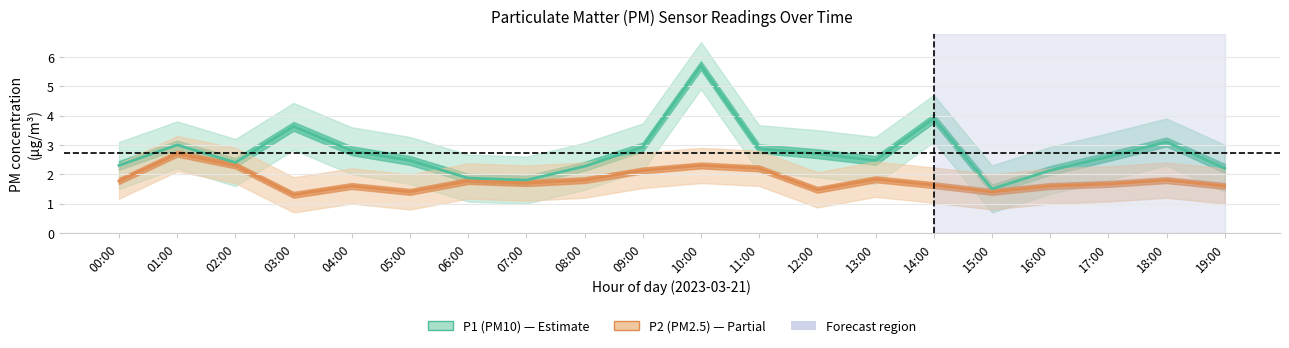

List the labels in order of P2 (PM2.5) value, smallest first.

03:00, 05:00, 15:00, 12:00, 04:00, 16:00, 19:00, 14:00, 17:00, 07:00, 00:00, 06:00, 08:00, 18:00, 13:00, 09:00, 11:00, 02:00, 10:00, 01:00